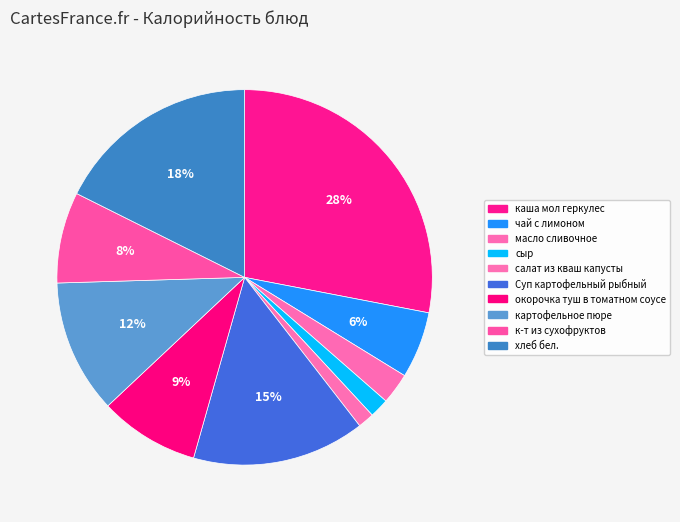

What percentage do картофельное пюре and салат из кваш капусты together represent?

12.9%